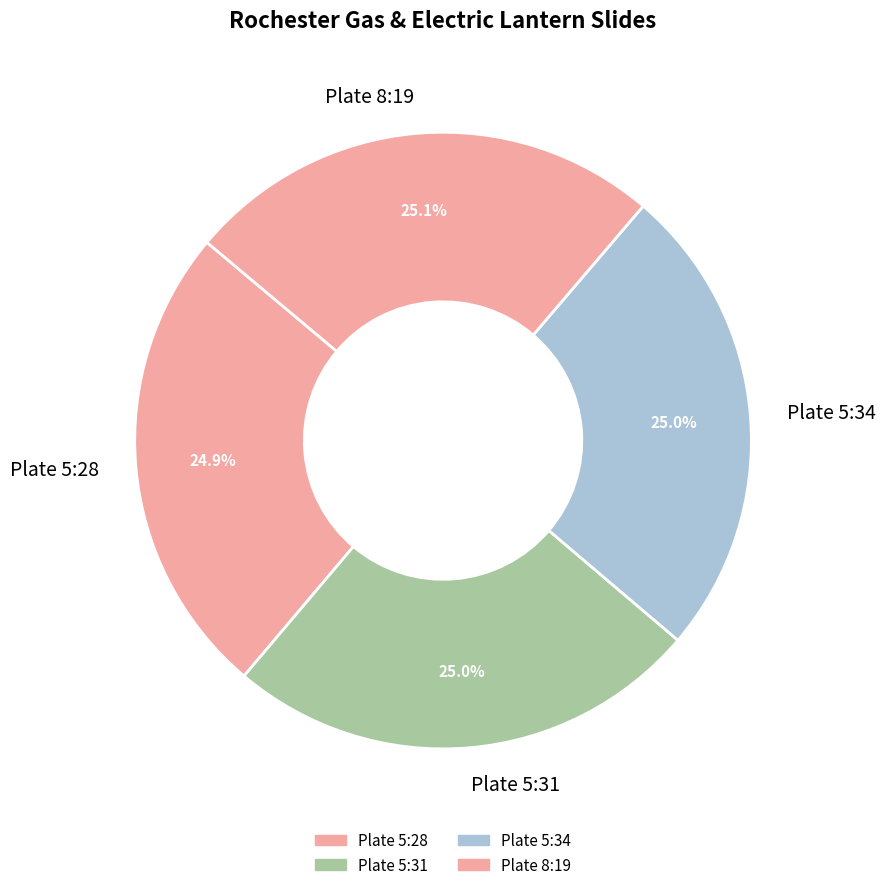

What percentage is the Plate 5:28 slice, to the nearest percent?

25%